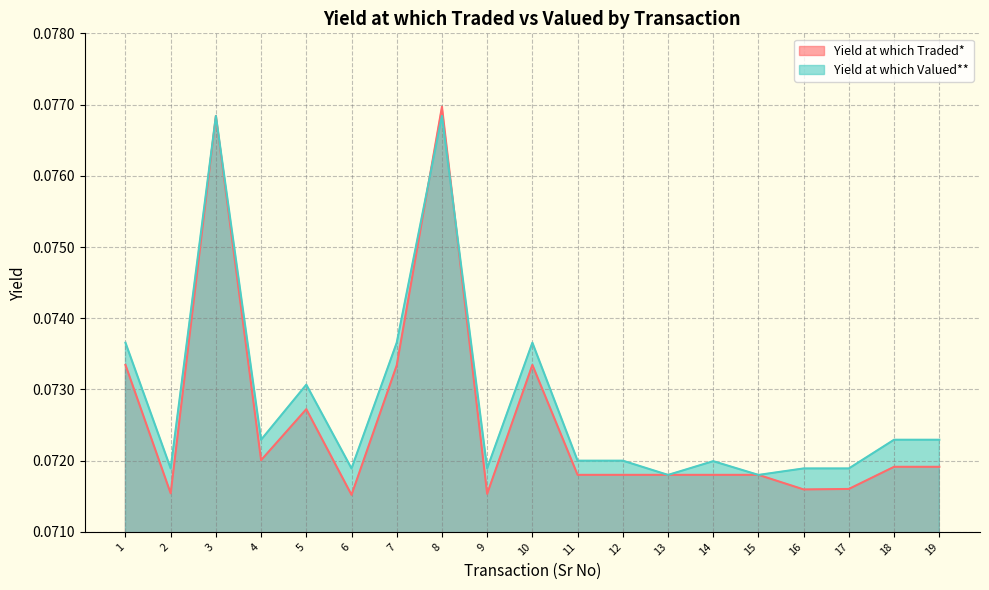

Rank the categories by Yield at which Traded* value from lowest to highest.

6, 9, 2, 16, 17, 11, 12, 13, 14, 15, 18, 19, 4, 5, 7, 1, 10, 3, 8